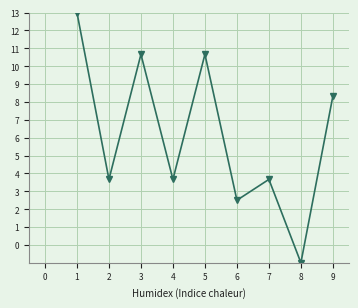

What is the total value across all series at 4?

37.2